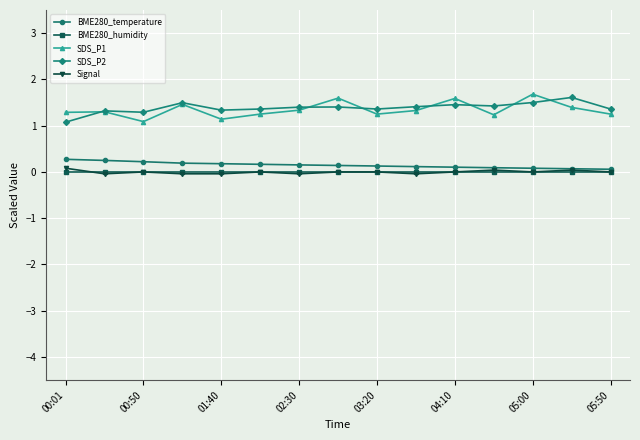

What is the minimum value for SDS_P2?

1.1